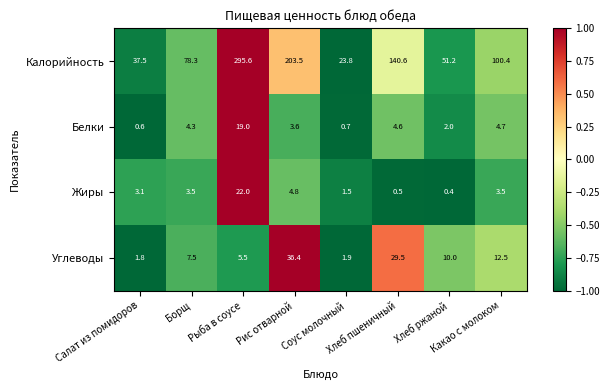

List the series in order of their peak value, highest first.

Калорийность, Углеводы, Жиры, Белки